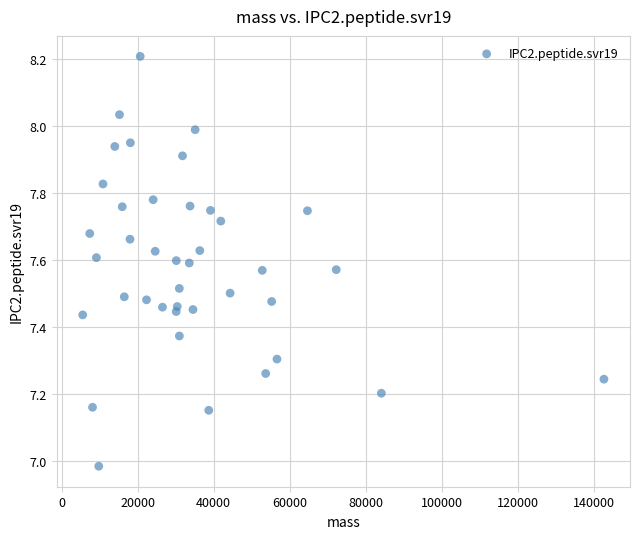

What is the range of Y values (max minus min)?

1.2